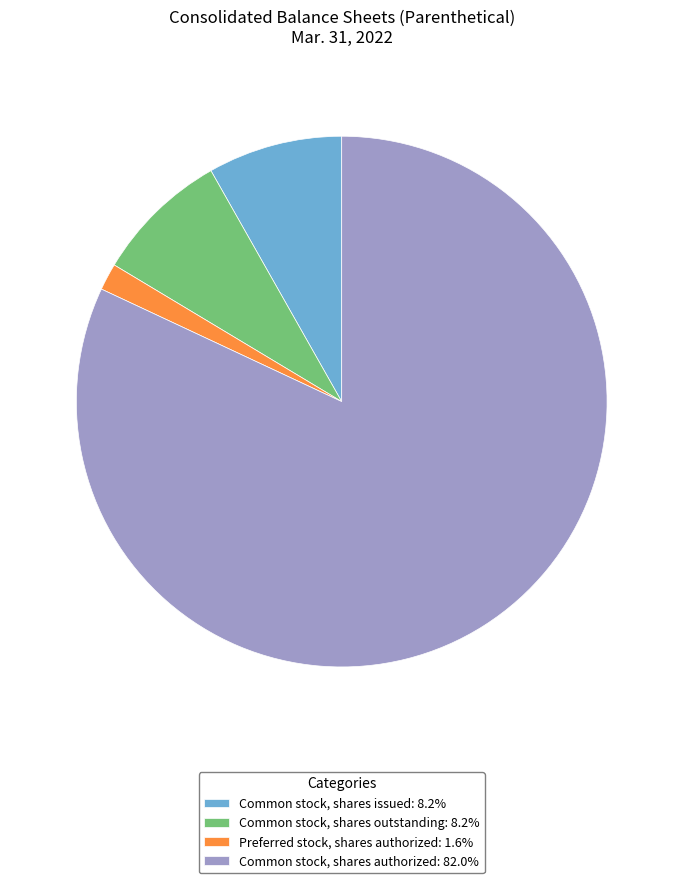

How many slices are in this pie chart?

4